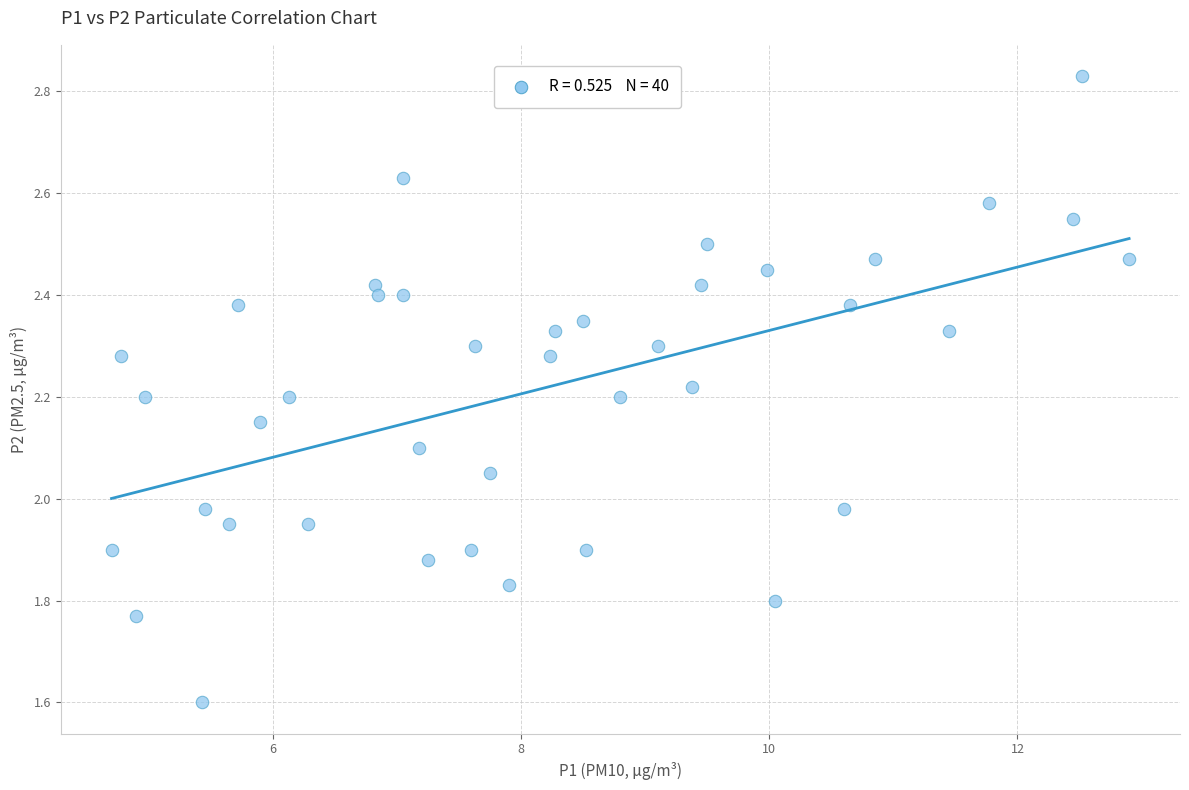

What is the range of X values (max minus min)?

8.2